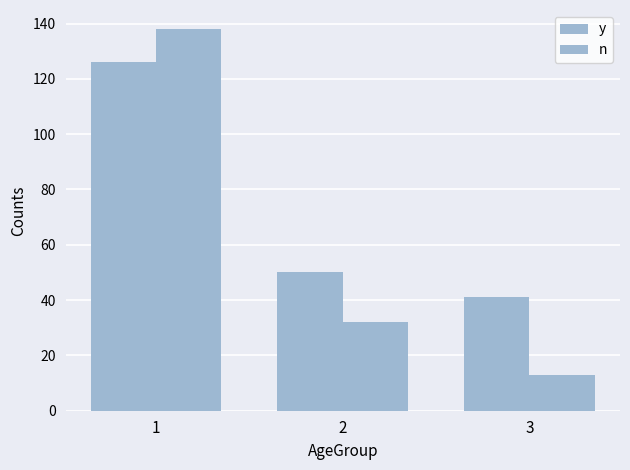

Does the chart contain stacked bars?

No